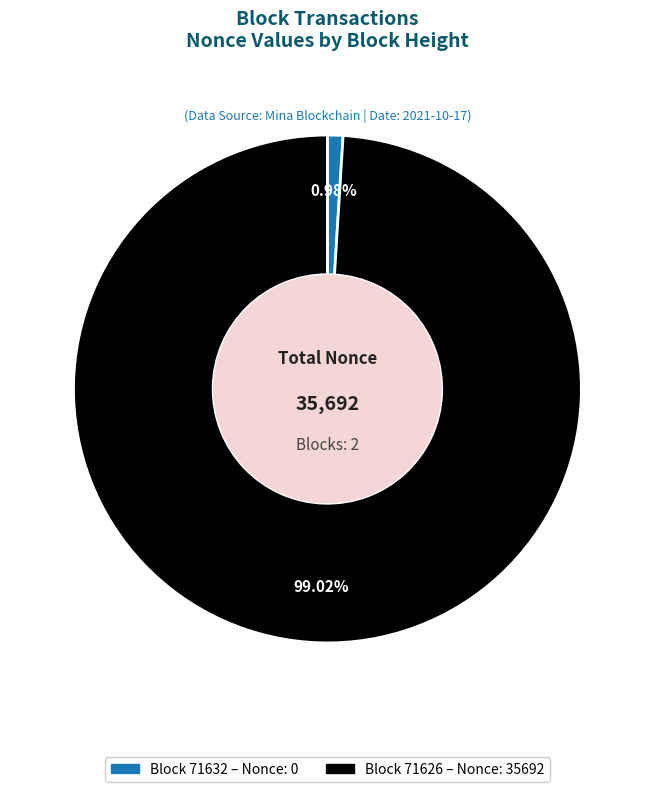

Is there a majority slice in this chart?

Yes